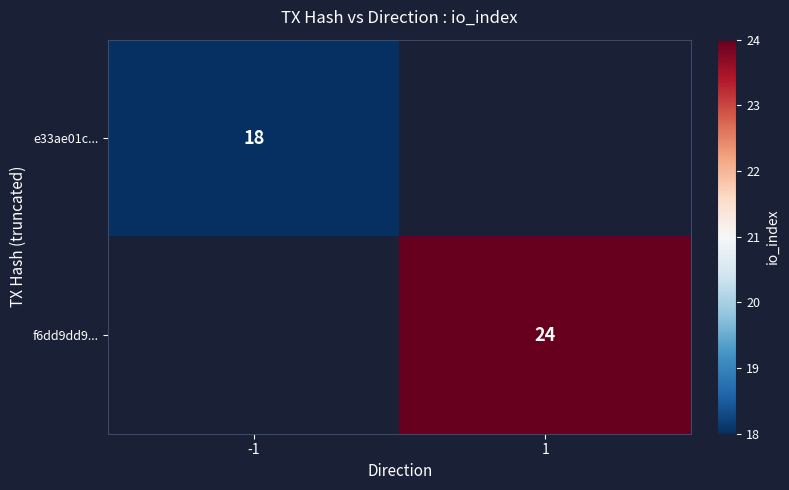

The f6dd9dd9... series shows 41 at 1. True or false?

False